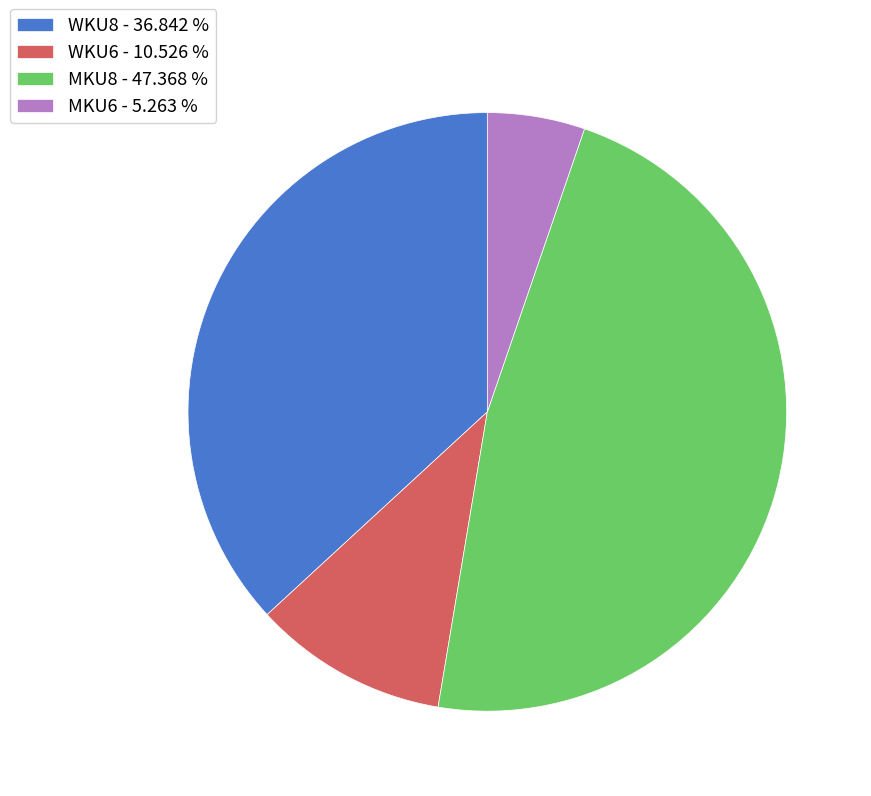

Which slice is the largest?

MKU8 - 47.368 %